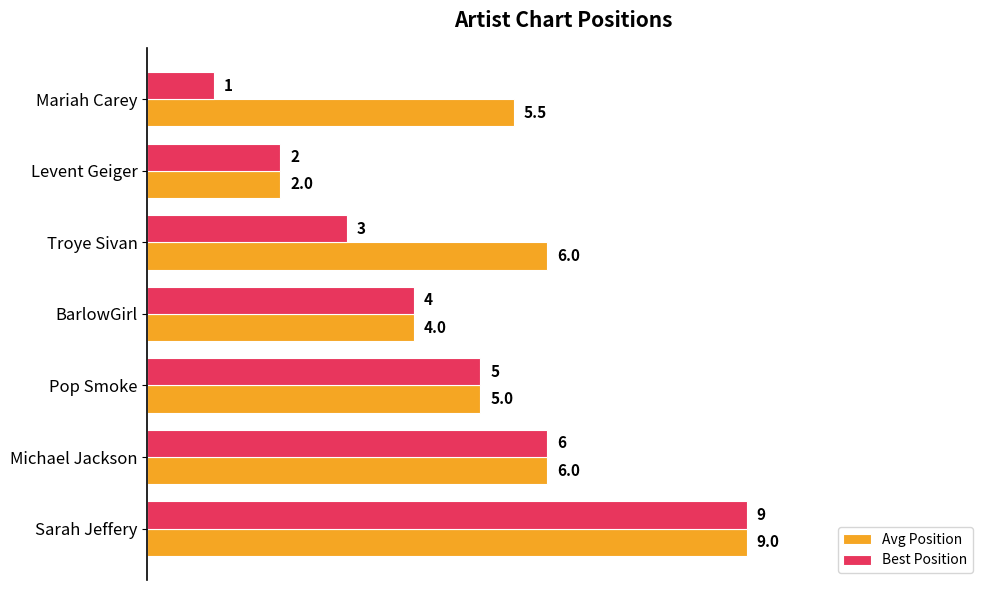

What is the difference between the second highest and minimum values in the Avg Position series?

4.0